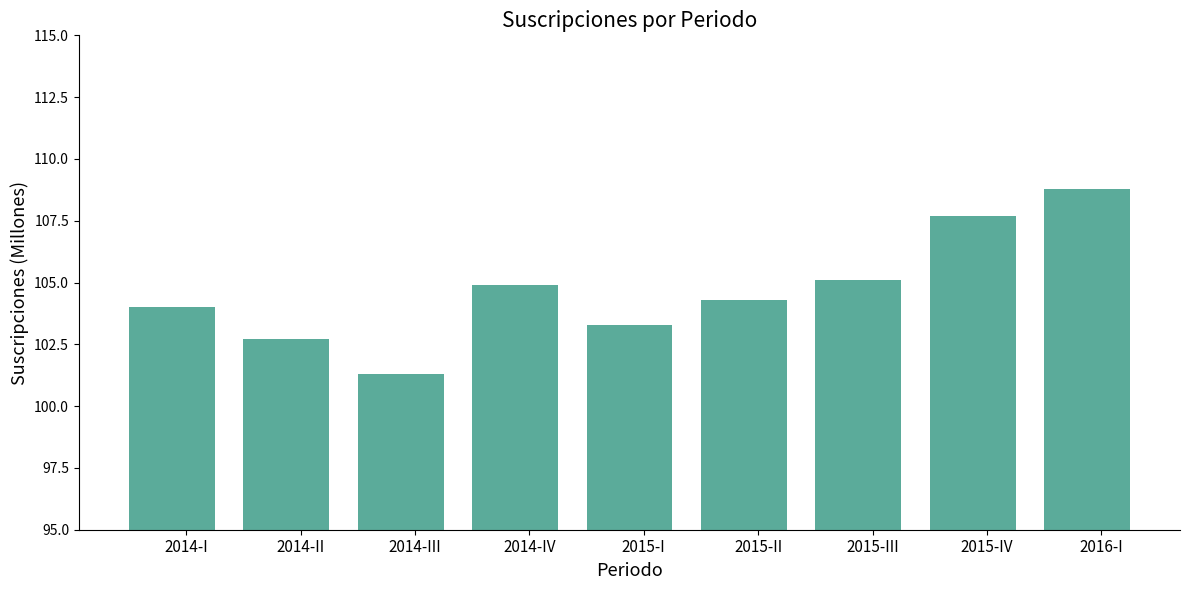

What is the ratio of the value at 2014-IV to the value at 2014-I?

1.0